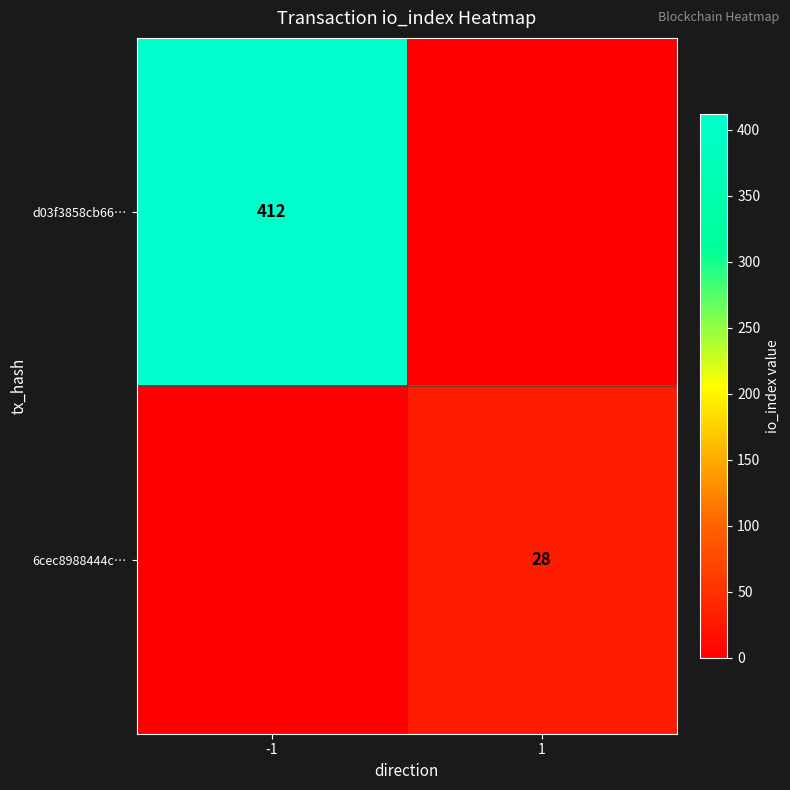

At how many categories does at least one series exceed 279?

1